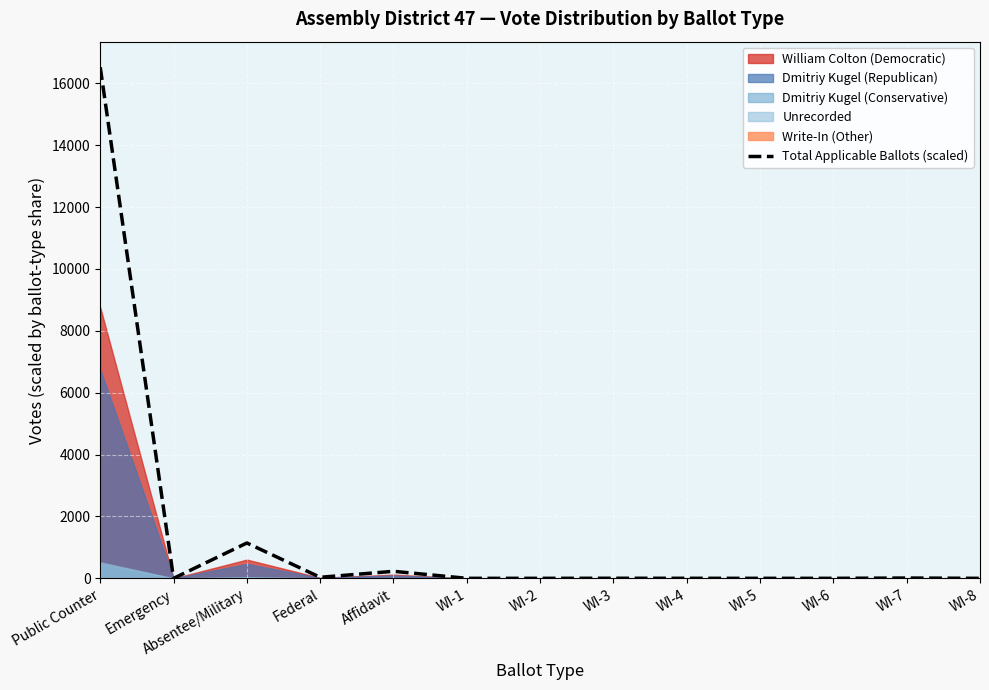

What is the value of the 7th point from the left?

1.0